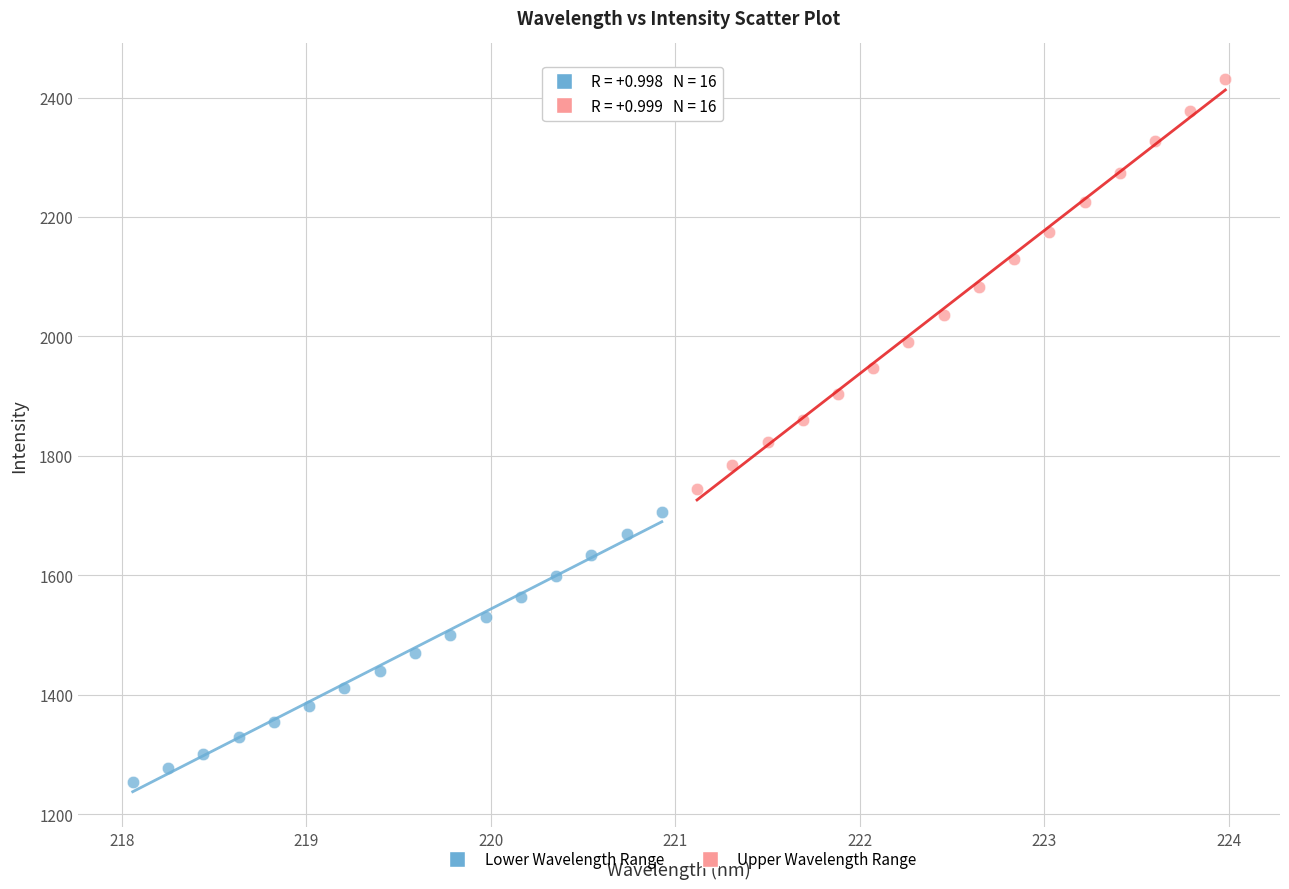

Which series contains the lowest Y value?

Lower Wavelength Range